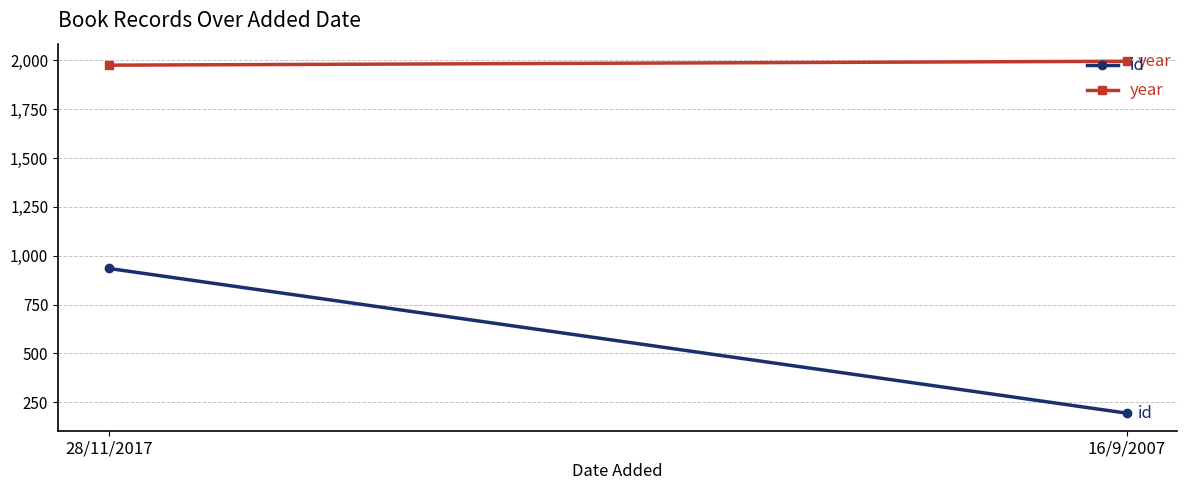

What is the sum of all id values?

1129